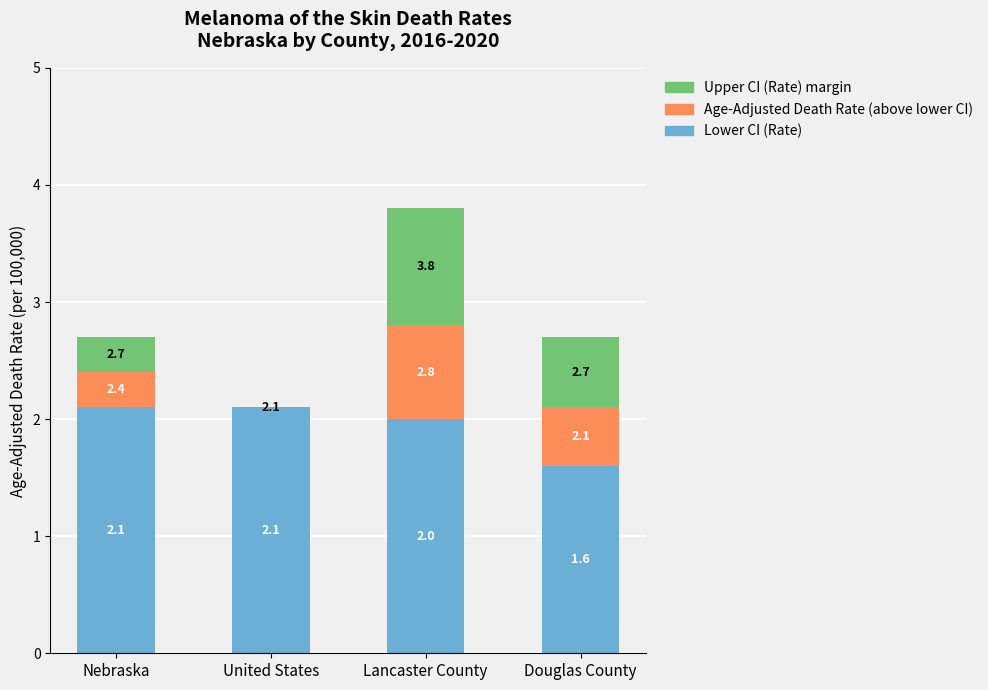

What is the maximum value for Lower CI (Rate)?

2.1